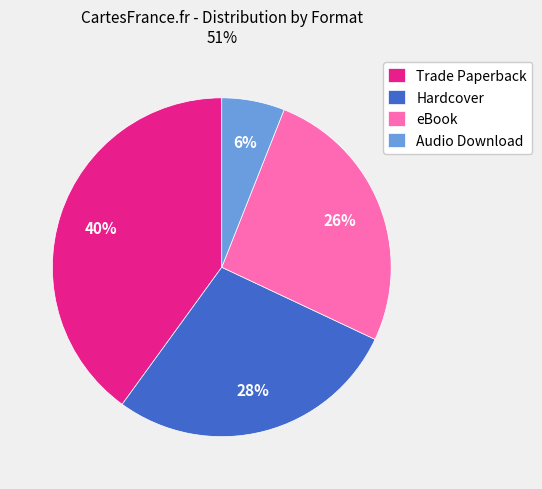

Do eBook and Trade Paperback together represent more than half of the pie?

Yes